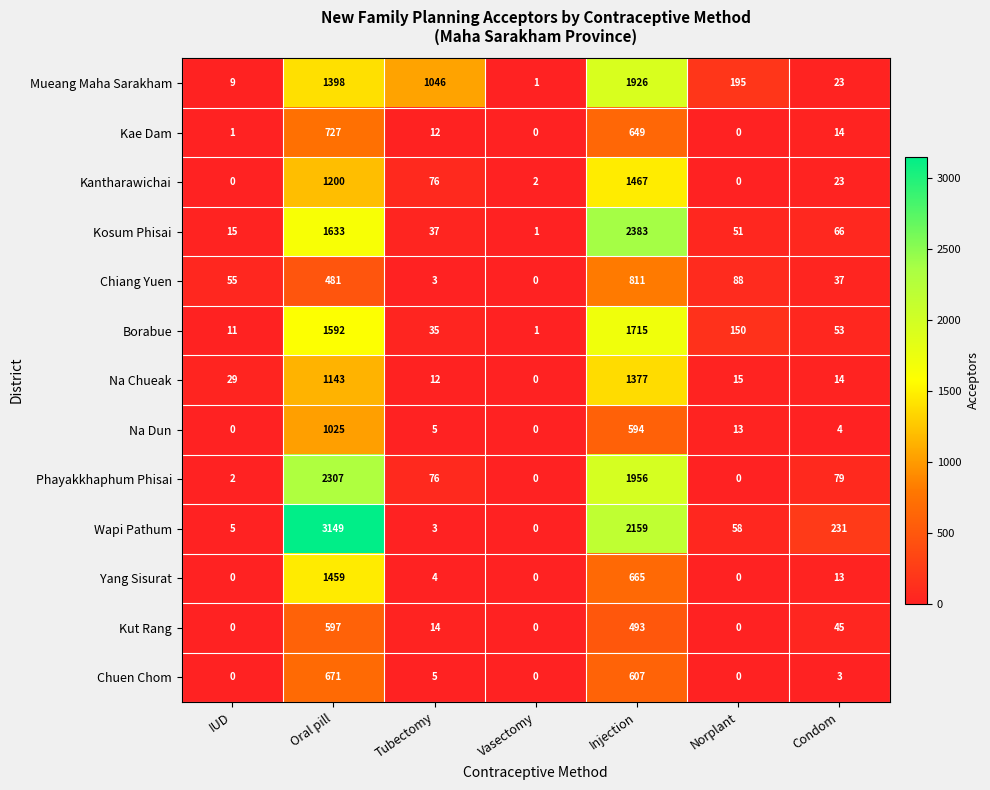

Is it true that Yang Sisurat equals 207 at Injection?

False